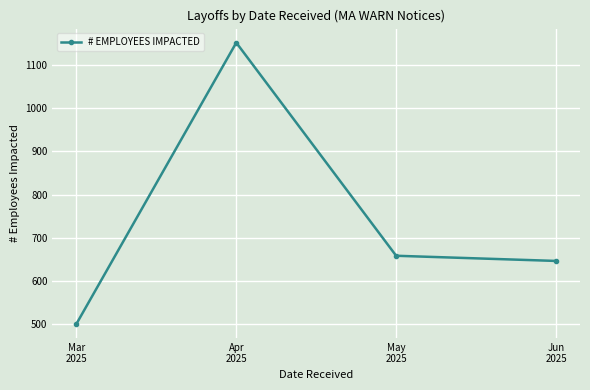

How many distinct data groups are displayed?

1